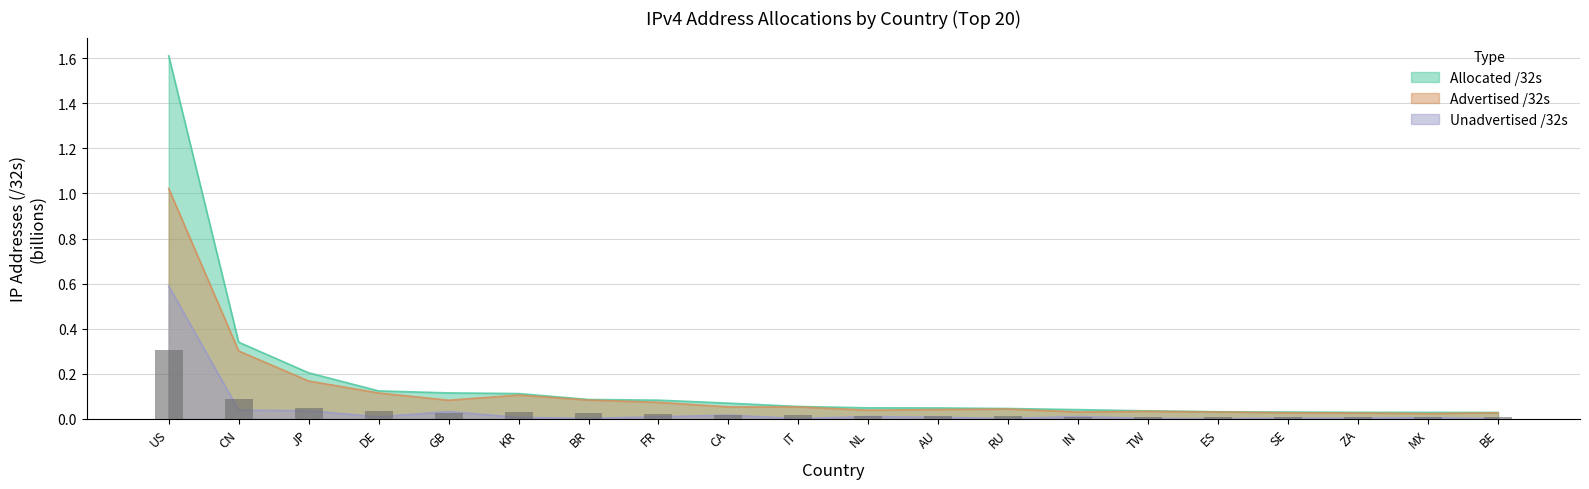

Where is the data nearest to the value 0?

MX